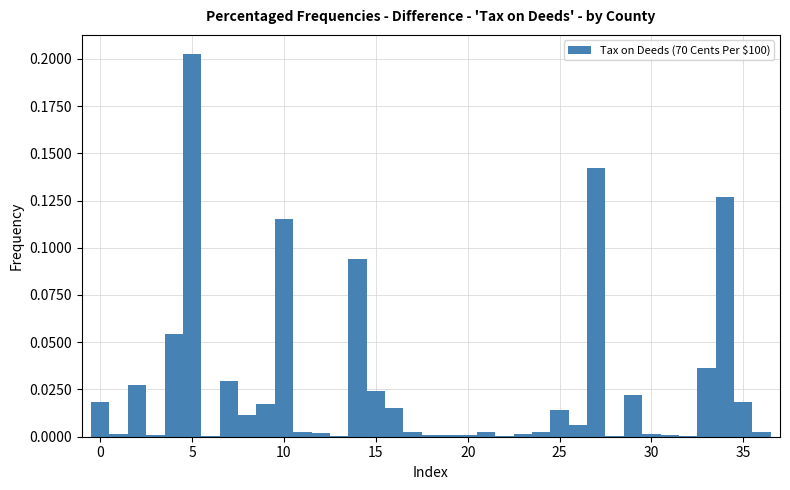

Around what value on the x-axis is the tallest bar? Give the approximate position of its centre, as read against the axis.

5.0